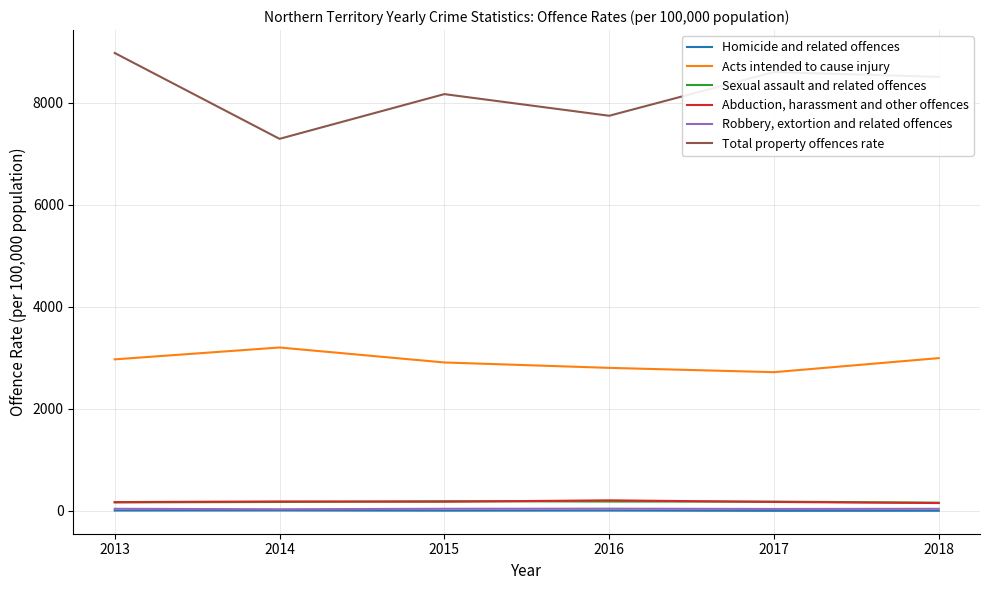

True or false: Abduction, harassment and other offences and Total property offences rate cross at least once.

False